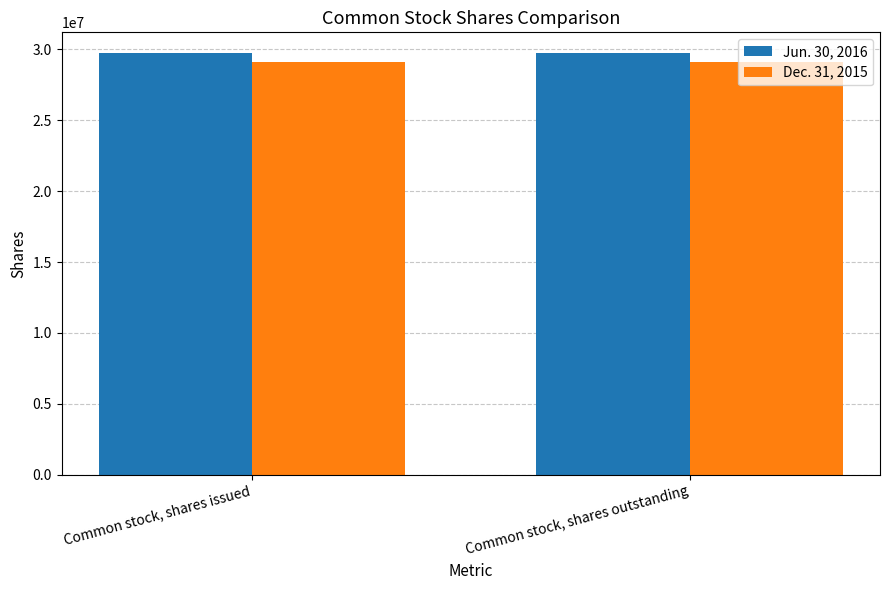

List the series in order of their overall mean, highest first.

Jun. 30, 2016, Dec. 31, 2015